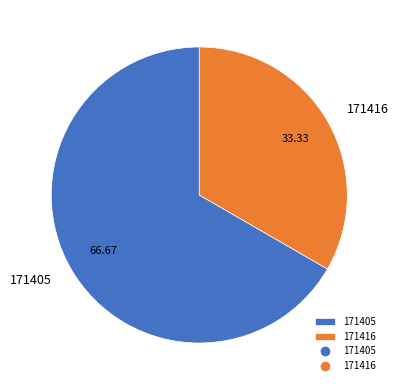

Between 171405 and 171416, which is larger?

171405